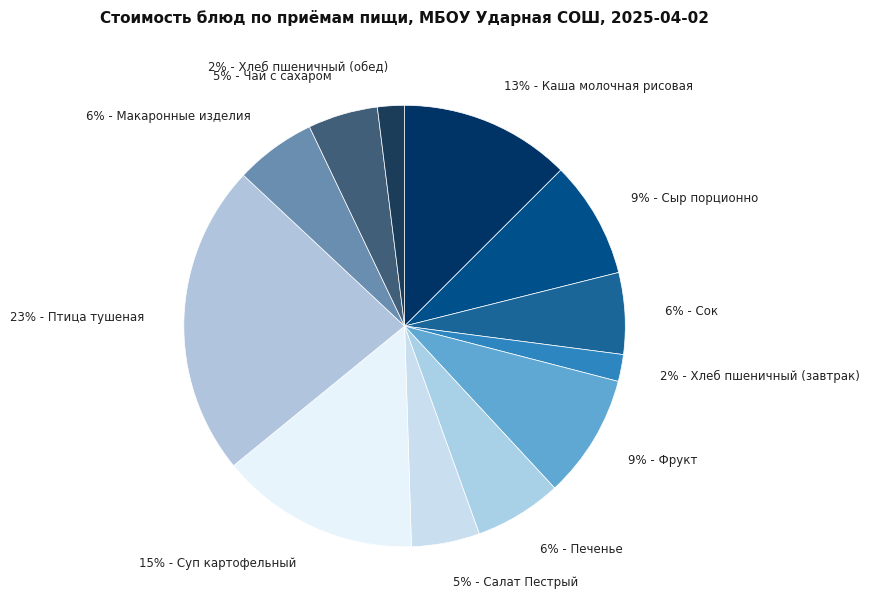

What is the largest slice in the pie chart?

23% - Птица тушеная